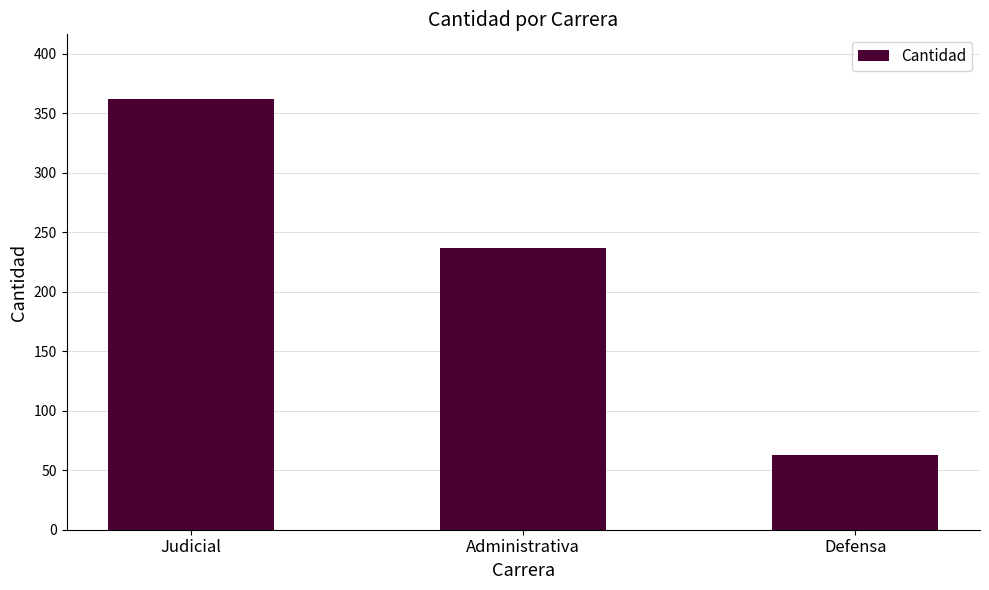

The value at Judicial is 227. True or false?

False